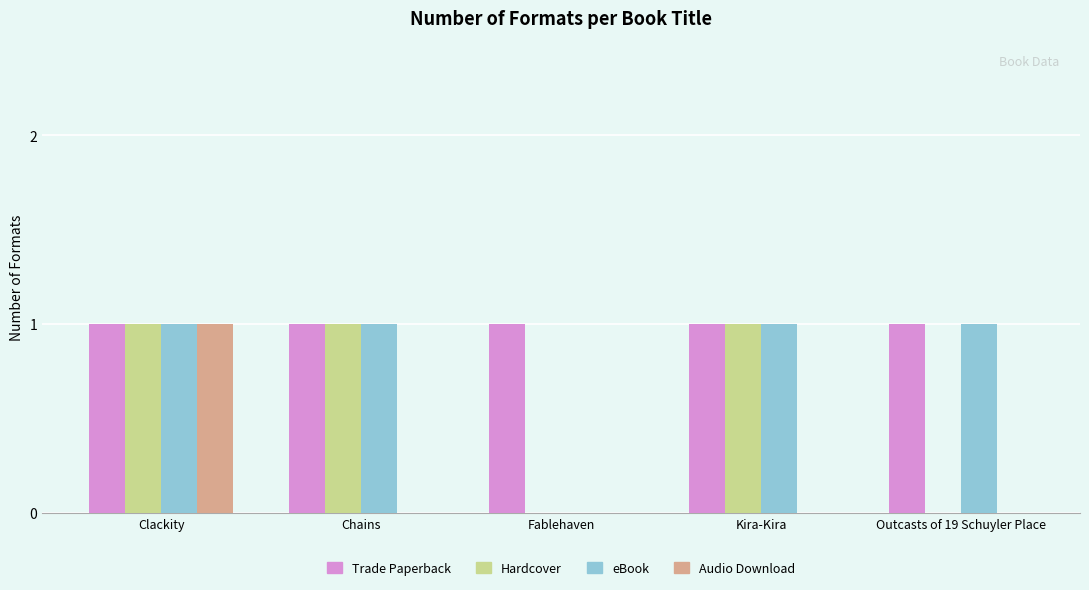

What is the sum of all Trade Paperback values?

5